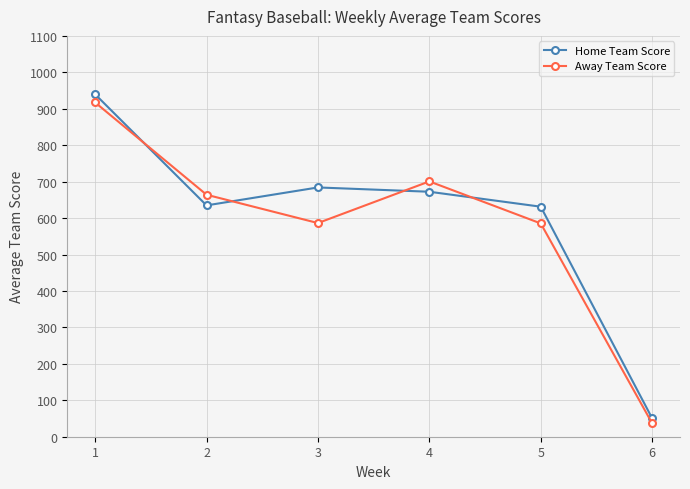

Read the Away Team Score value at 2.

664.1